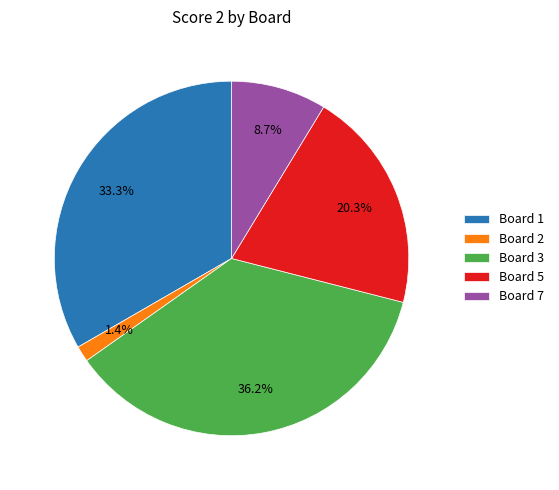

How many segments does this pie chart have?

5